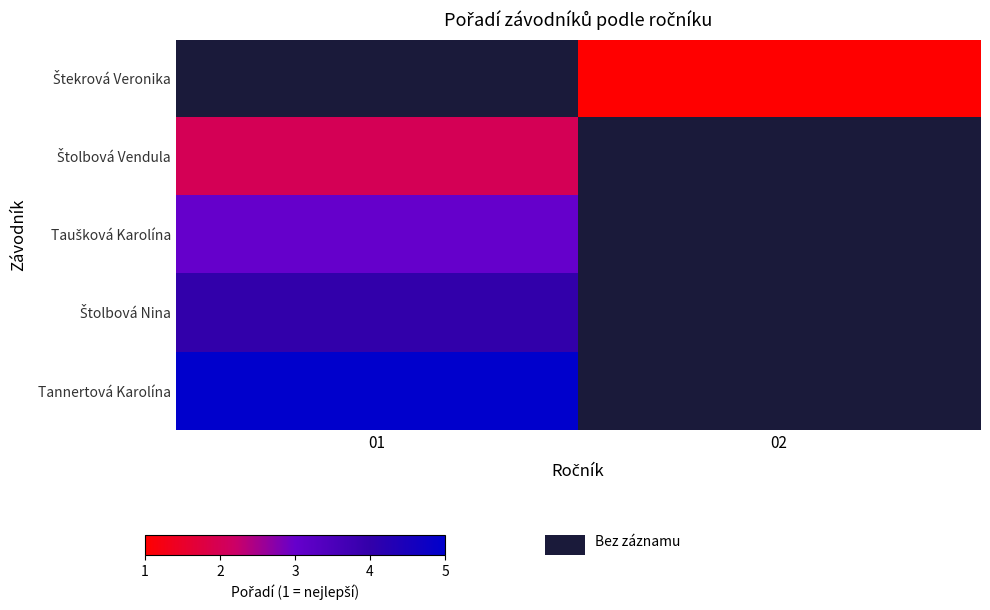

Is it true that Štekrová Veronika equals 0.2 at 02?

False